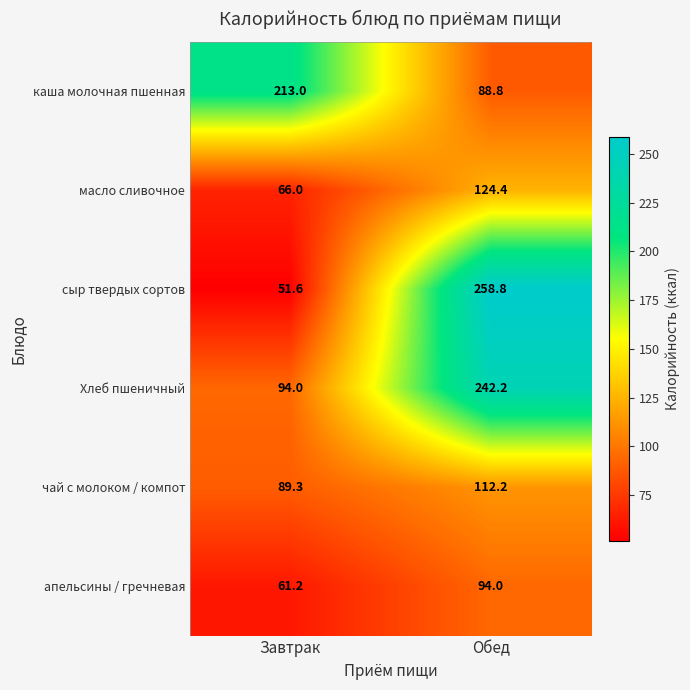

Which series changed the most between Завтрак and Обед?

сыр твердых сортов